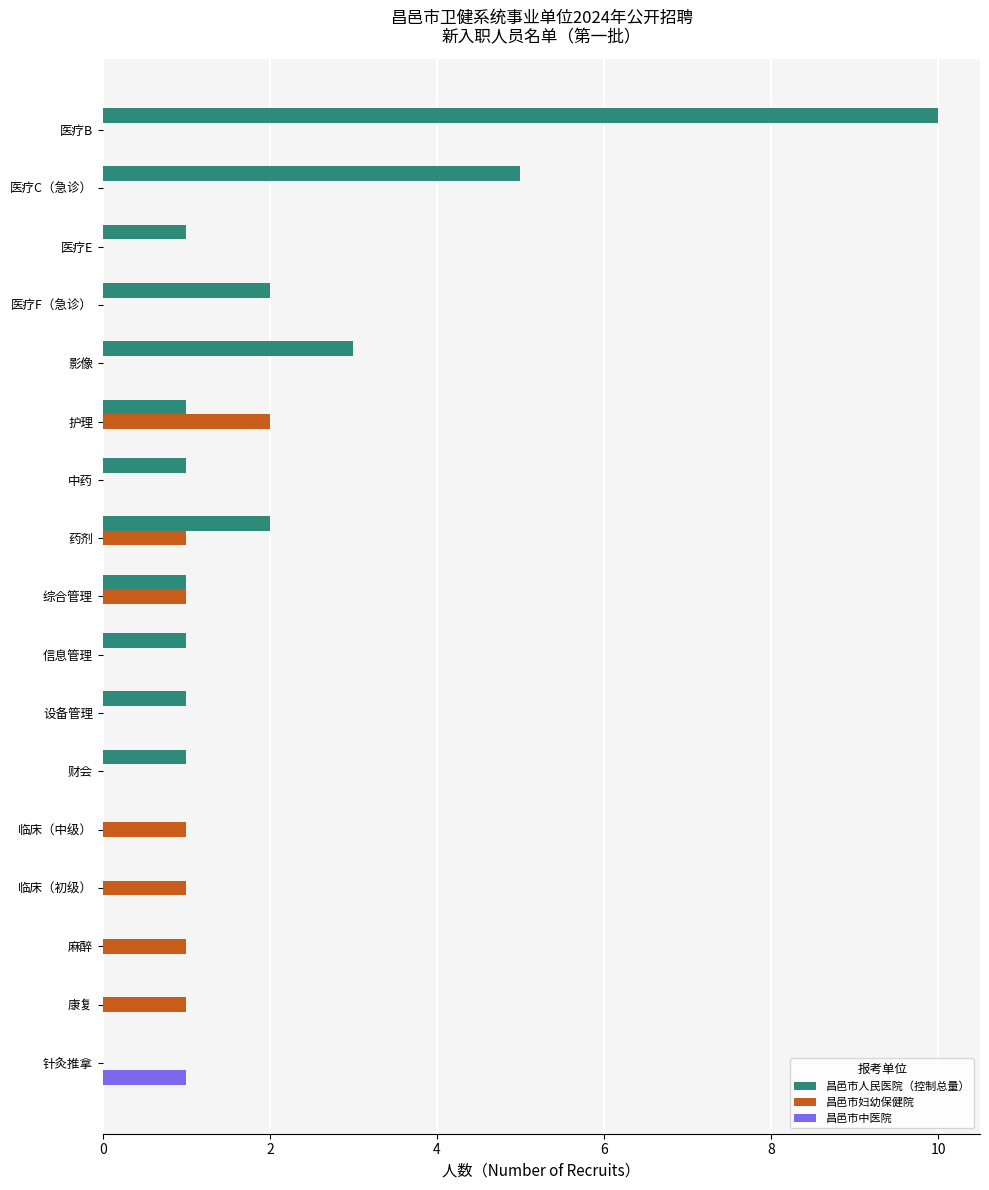

What is the maximum value shown in the chart?

10